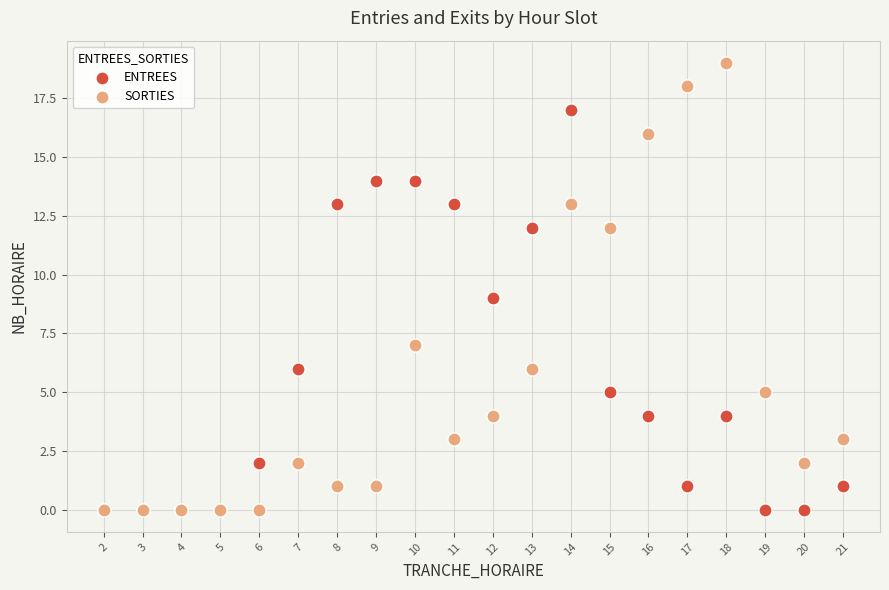

What are all the series names shown in the legend?

ENTREES, SORTIES